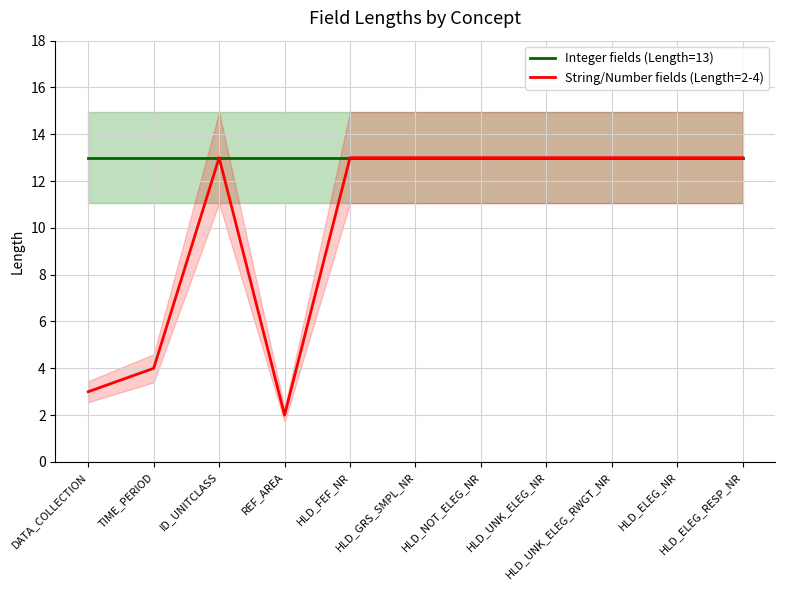

Is the value of Integer fields (Length=13) at HLD_FEF_NR greater than the value of String/Number fields (Length=2-4) at HLD_NOT_ELEG_NR?

No